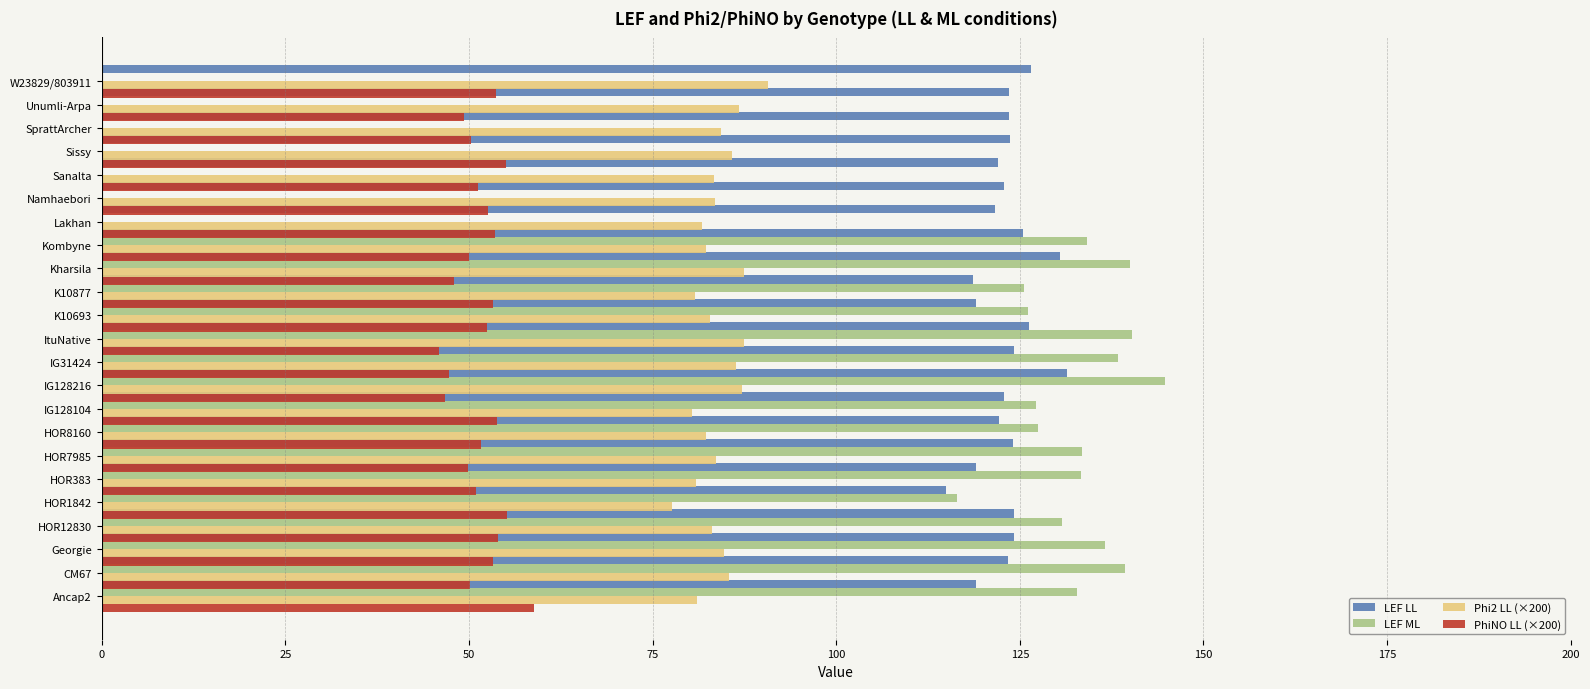

What is the average value of the PhiNO LL (×200) series?

51.6